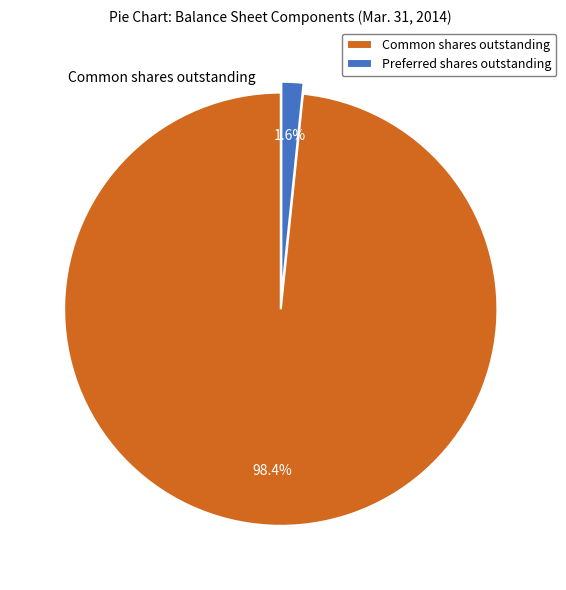

Is there any slice that represents more than half of the pie?

Yes